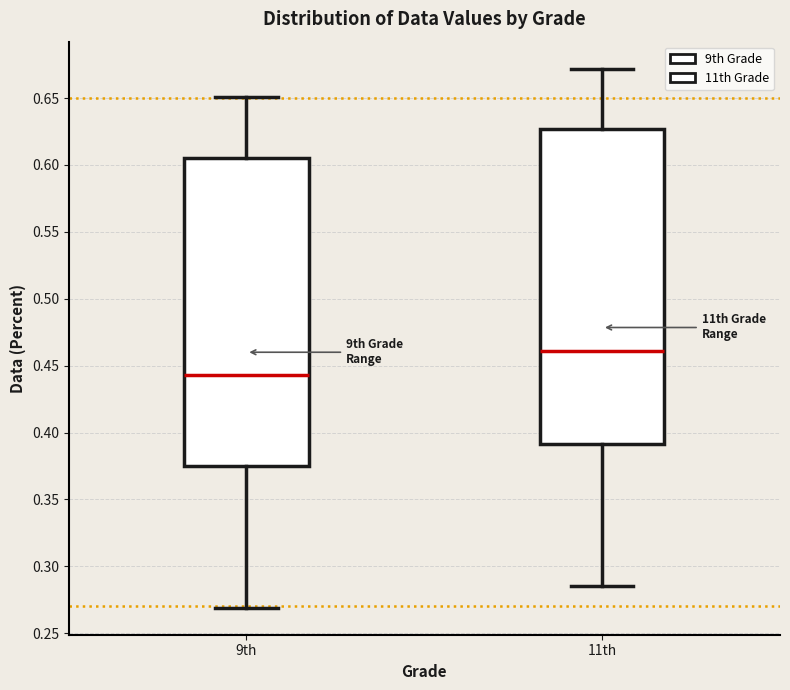

Reading left to right, transcribe this box plot: for each box, give where its median line is, the range the box spans, and where its two whiskers end, as read against the y-axis. The values are not printed on the chart, so give them approximately, as read against the axis.

9th: median 0.445, box 0.375 to 0.605, whiskers 0.270 to 0.650
11th: median 0.460, box 0.390 to 0.625, whiskers 0.285 to 0.670